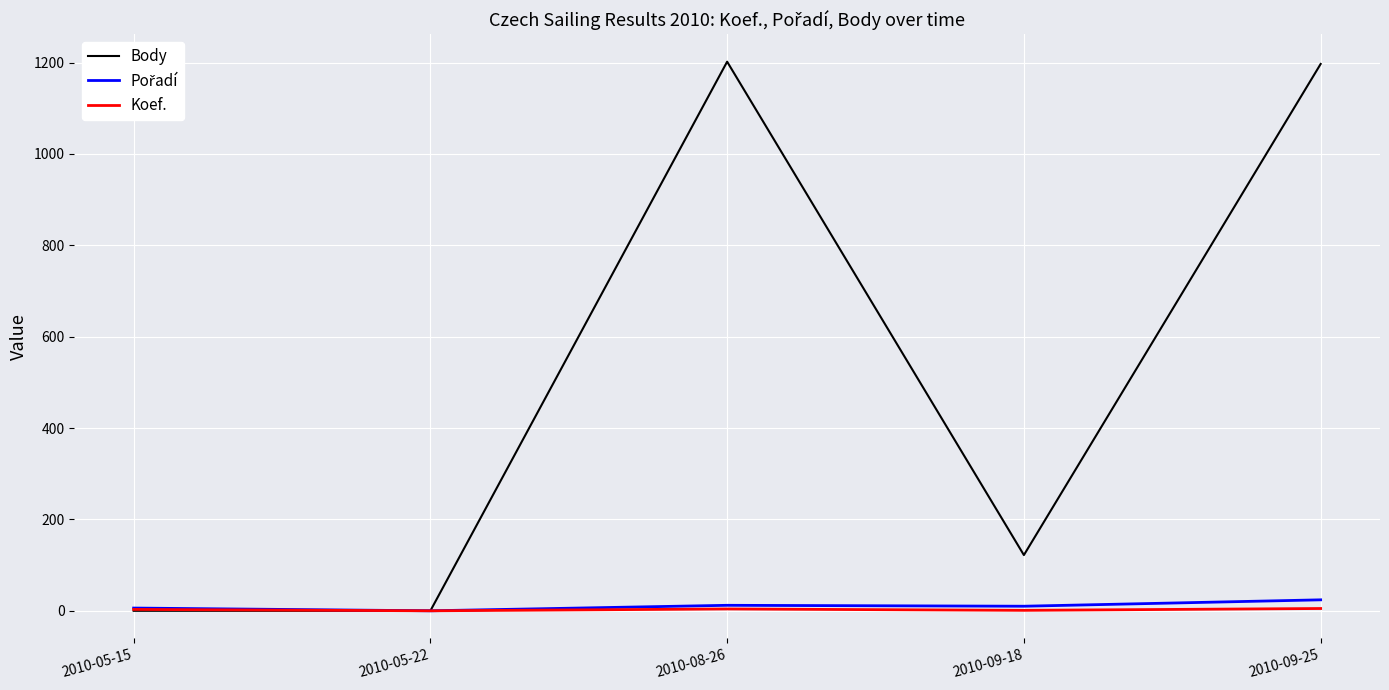

Which series has the largest range (max minus min)?

Body